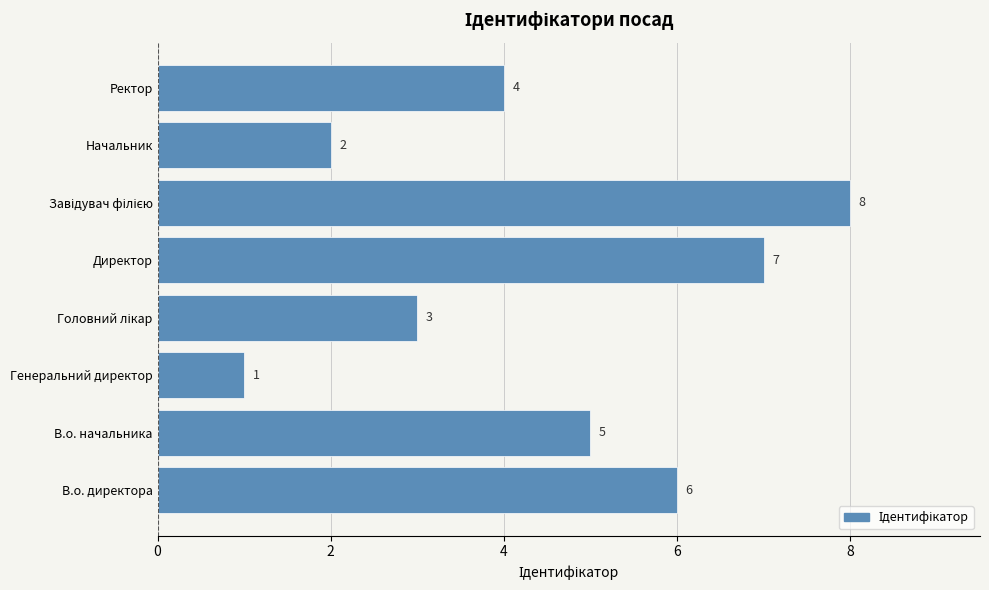

What is the sum of all values?

36